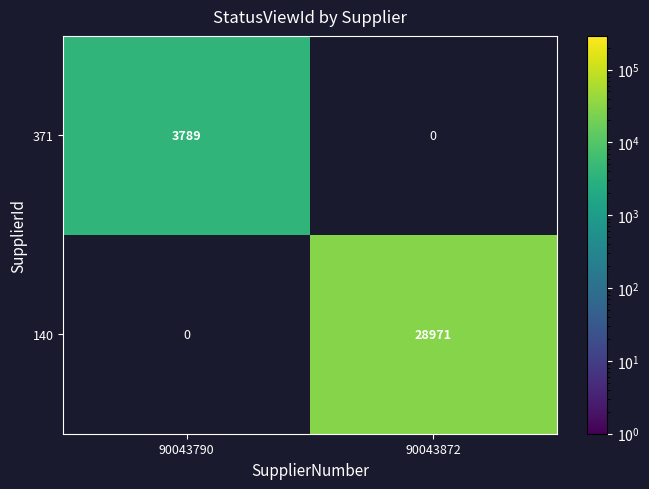

Between 90043790 and 90043872, which series saw the biggest shift?

140